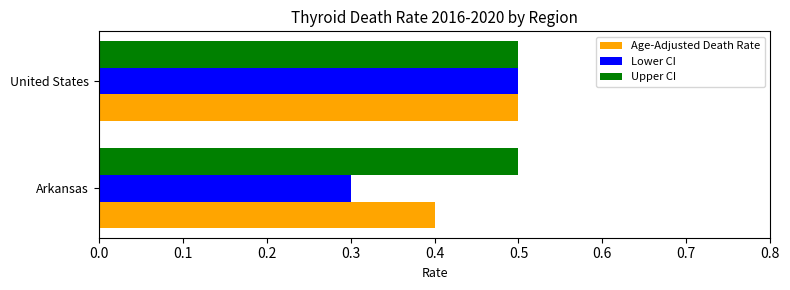

What is the maximum value shown in the chart?

0.5